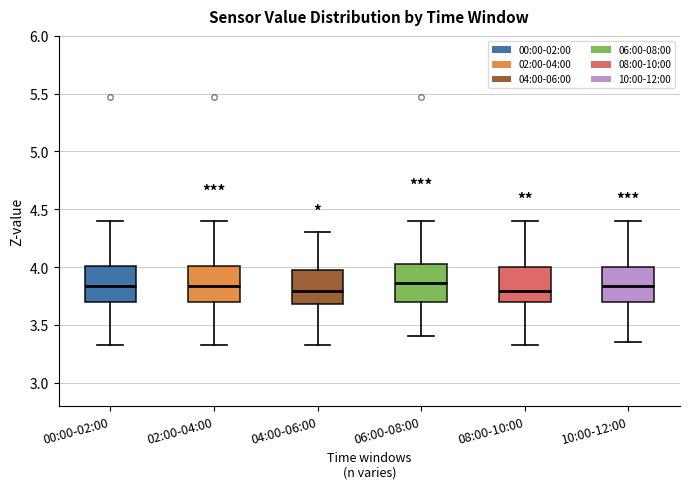

Reading left to right, transcribe this box plot: for each box, give where its median line is, the range the box spans, and where its two whiskers end, as read against the y-axis. The values are not printed on the chart, so give them approximately, as read against the axis.

00:00-02:00: median 3.85, box 3.70 to 4.00, whiskers 3.35 to 4.40
02:00-04:00: median 3.85, box 3.70 to 4.00, whiskers 3.35 to 4.40
04:00-06:00: median 3.80, box 3.70 to 4.00, whiskers 3.35 to 4.30
06:00-08:00: median 3.85, box 3.70 to 4.05, whiskers 3.40 to 4.40
08:00-10:00: median 3.80, box 3.70 to 4.00, whiskers 3.35 to 4.40
10:00-12:00: median 3.85, box 3.70 to 4.00, whiskers 3.35 to 4.40